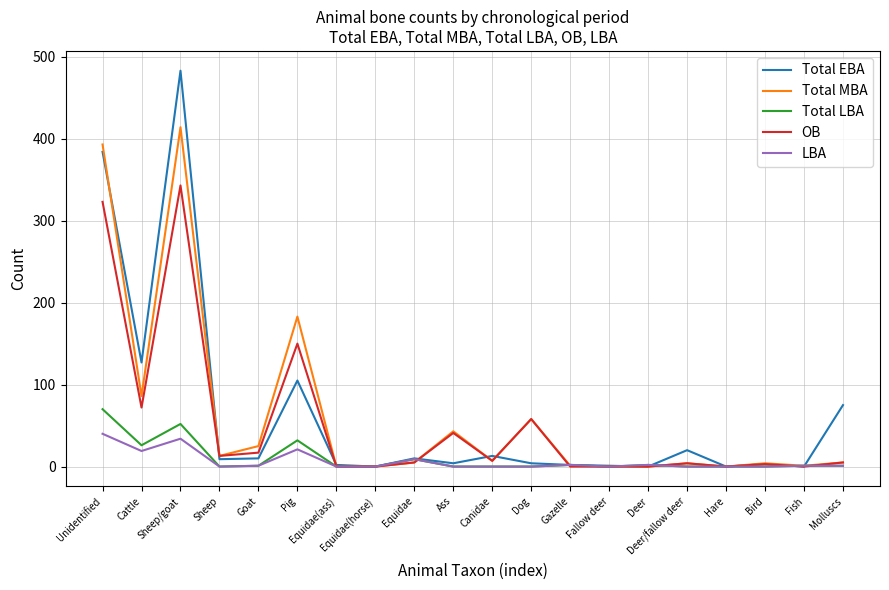

What is the maximum value shown in the chart?

483